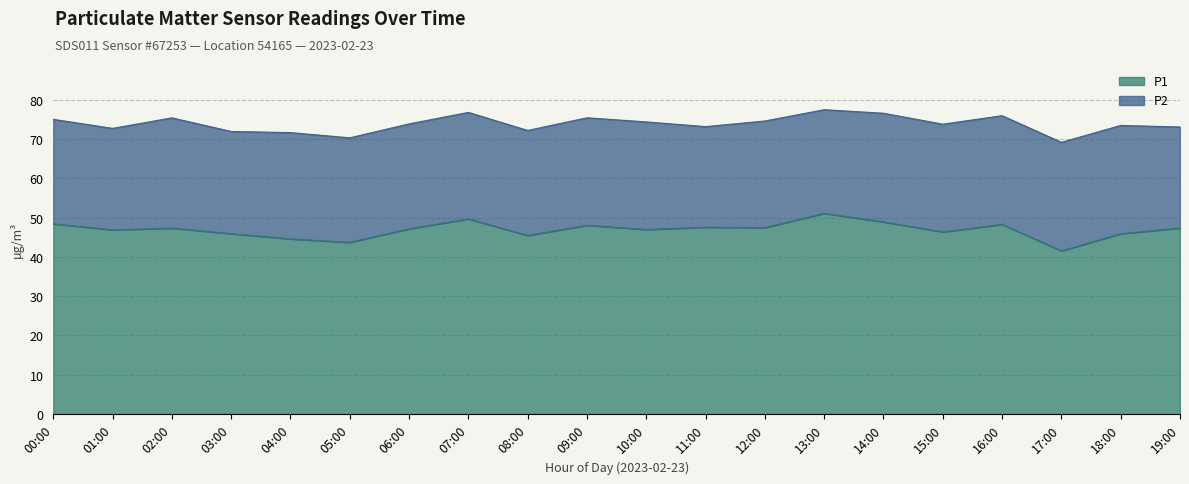

The value at 13:00 is 51.1. True or false?

True